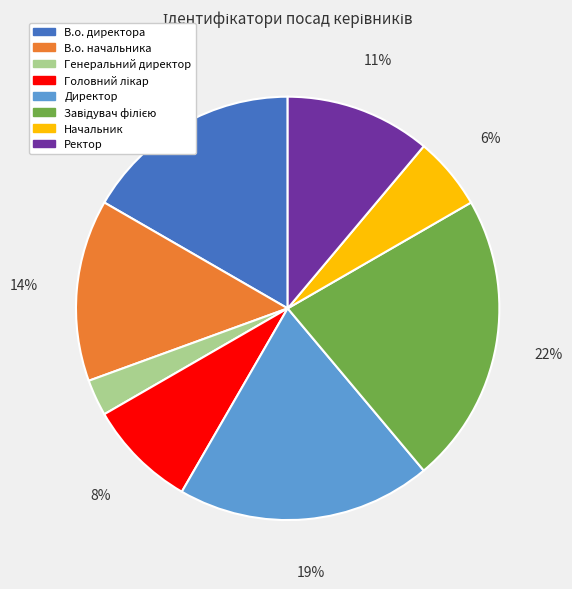

Count the number of slices in the pie.

8